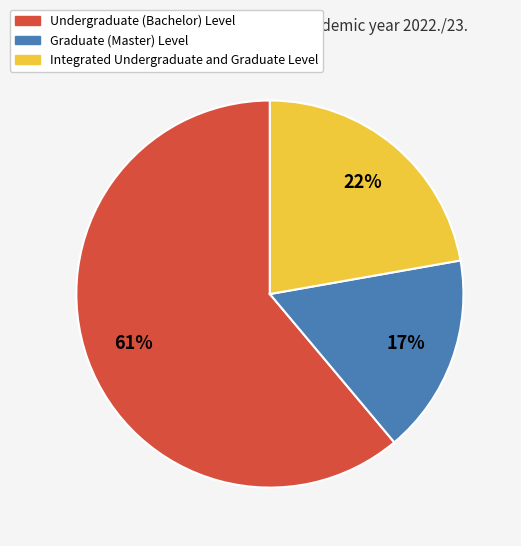

What is the ratio of the value at Integrated Undergraduate and Graduate Level to the value at Undergraduate (Bachelor) Level?

0.4